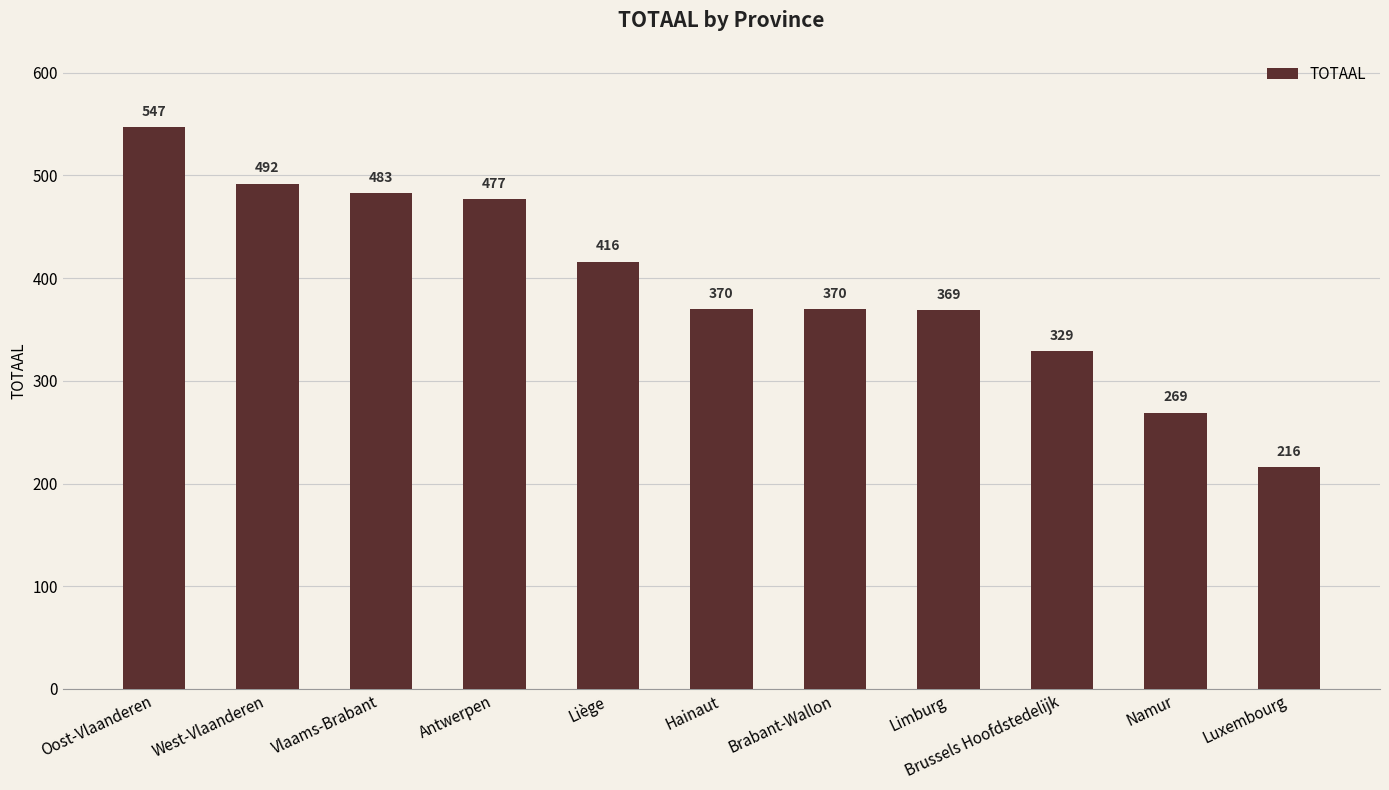

What is the change in value from Oost-Vlaanderen to Brussels Hoofdstedelijk?

-218